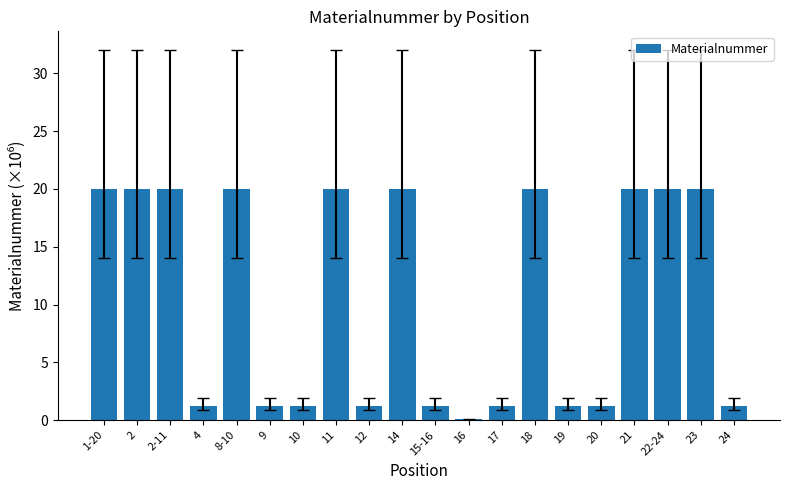

Reading left to right, transcribe all the data shown in this chart.

20.0	20.0	20.0	1.2	20.0	1.2	1.2	20.0	1.2	20.0	1.2	0.1	1.2	20.0	1.2	1.2	20.0	20.0	20.0	1.2